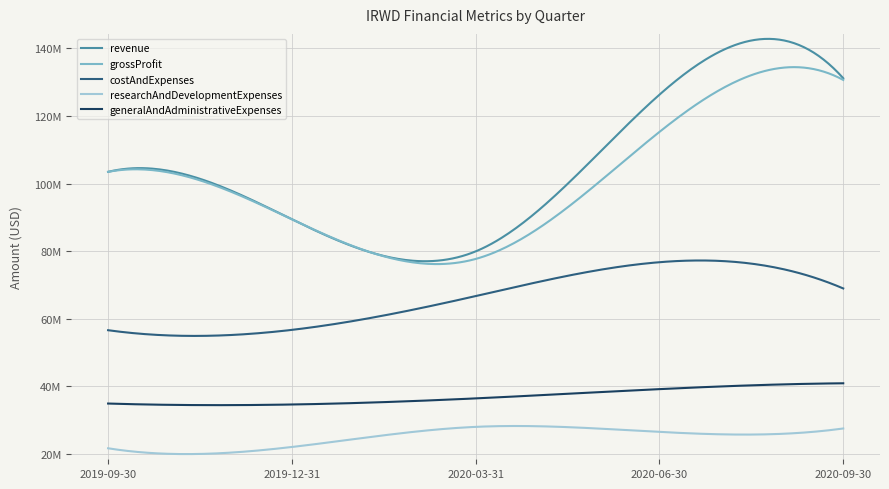

What is the label of the 5th point from the right?

2019-09-30